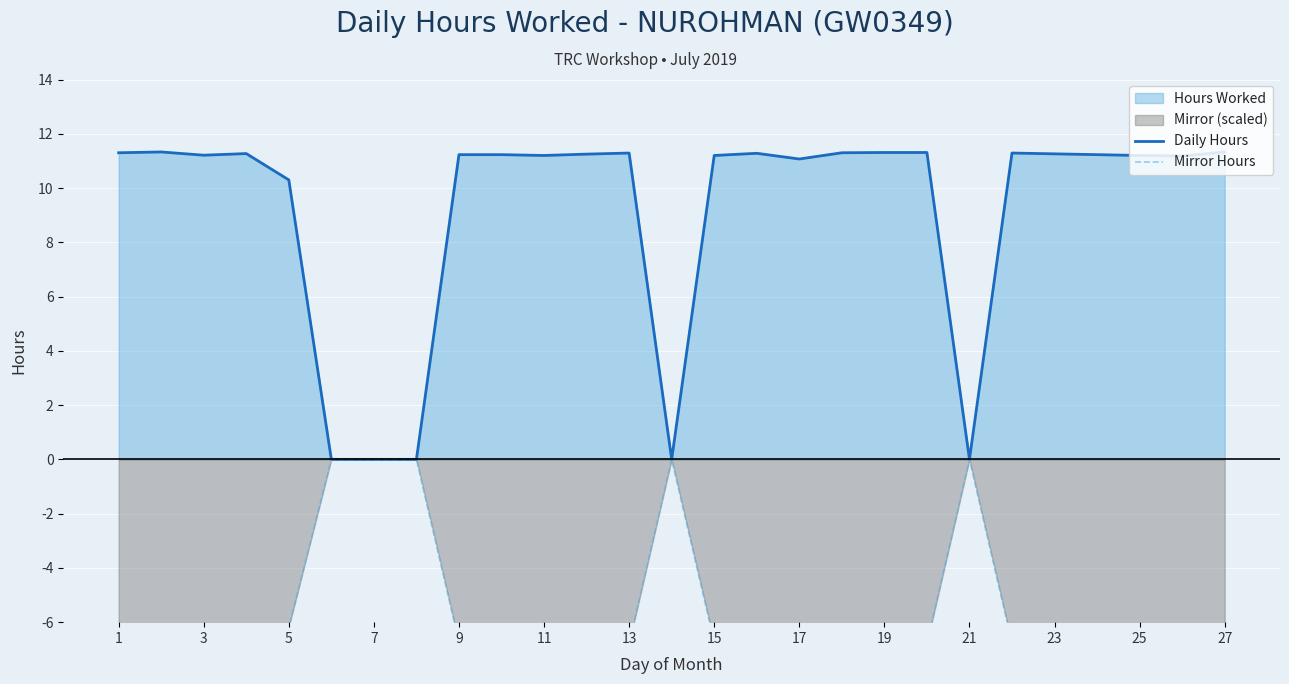

The Daily Hours series shows 10.3 at 5. True or false?

True